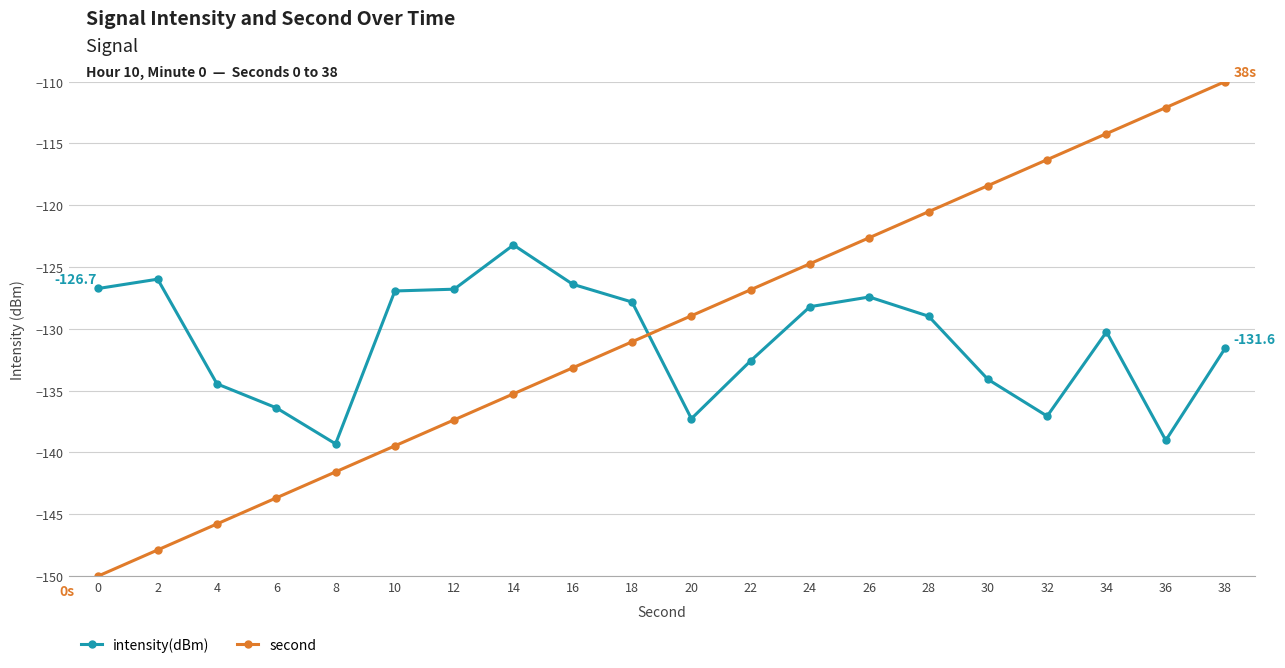

What is the difference between the maximum and second lowest values in the intensity(dBm) series?

15.8